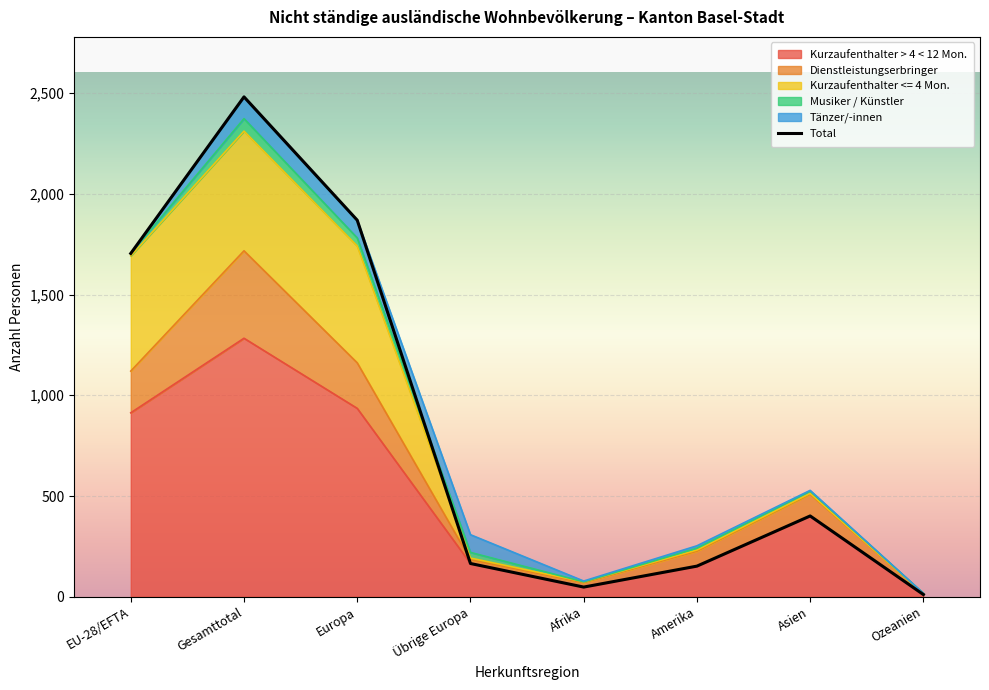

Is the value of Total at Ozeanien greater than the value of Tänzer/-innen at Gesamttotal?

No